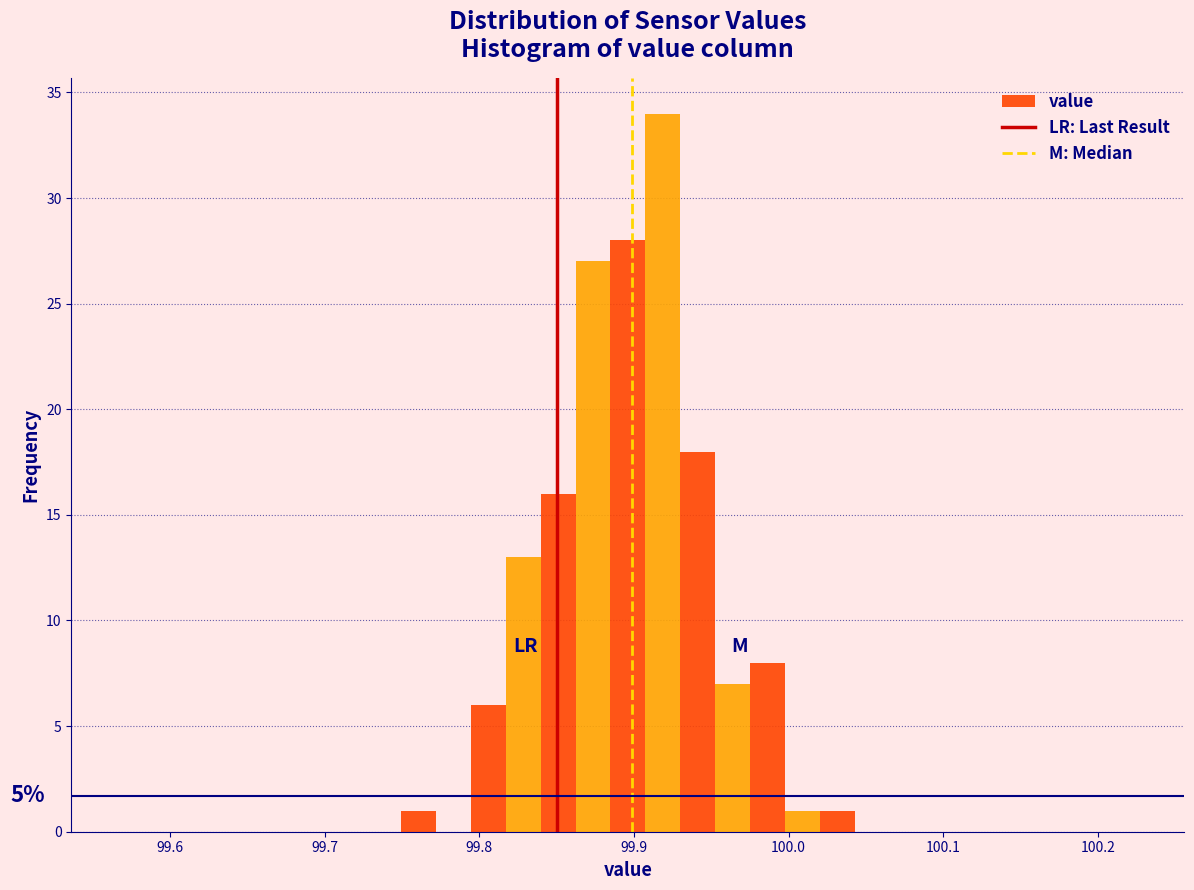

Read against the x-axis, roughly where is the centre of the tallest bar?

99.92